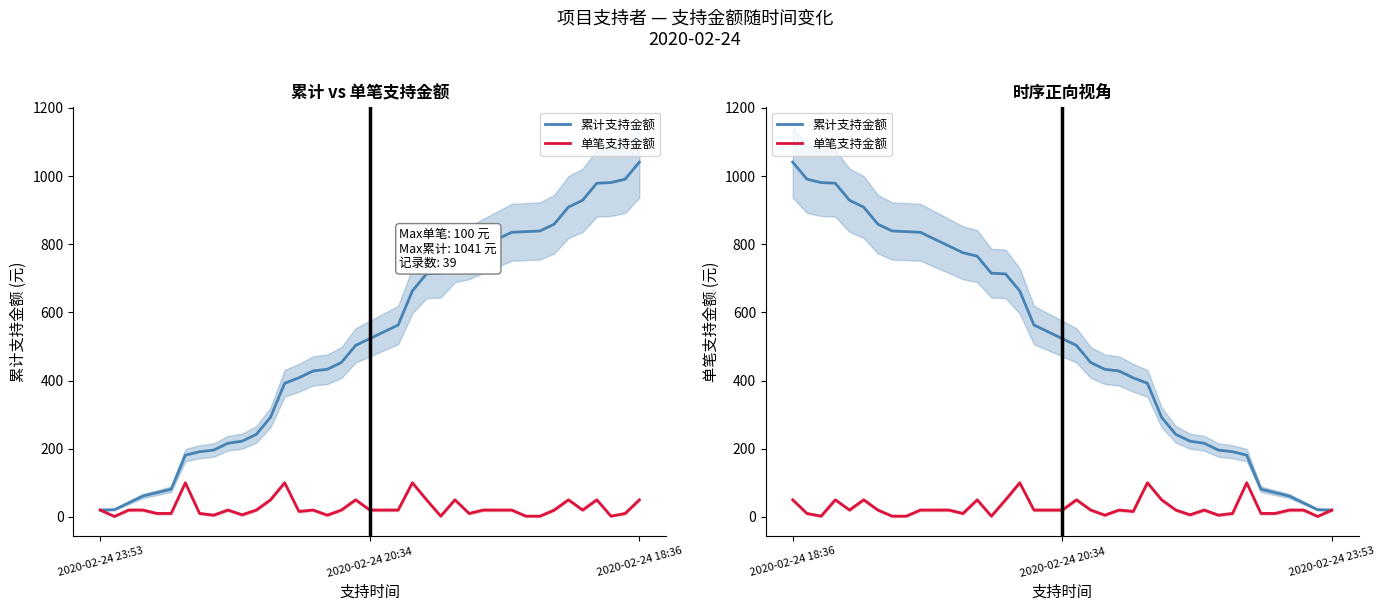

Which series changed the most between 36 and 37?

累计支持金额